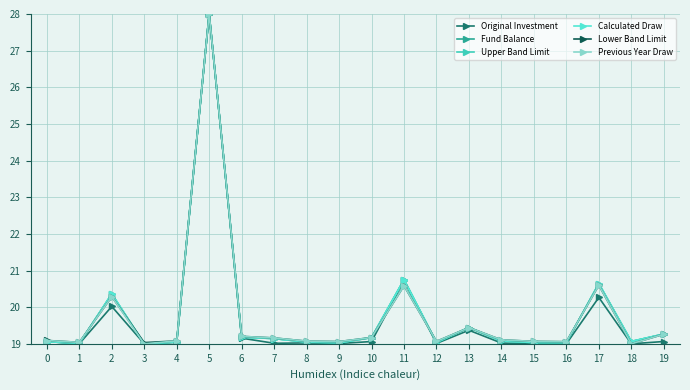

What is the total value across all series at 0?

114.4